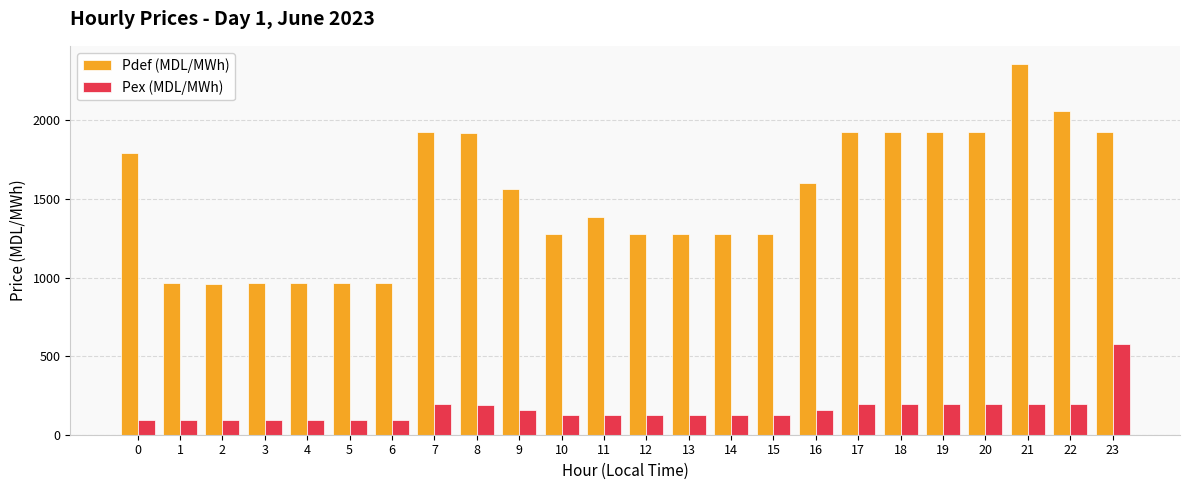

What is the sum of all Pex (MDL/MWh) values?

3874.8